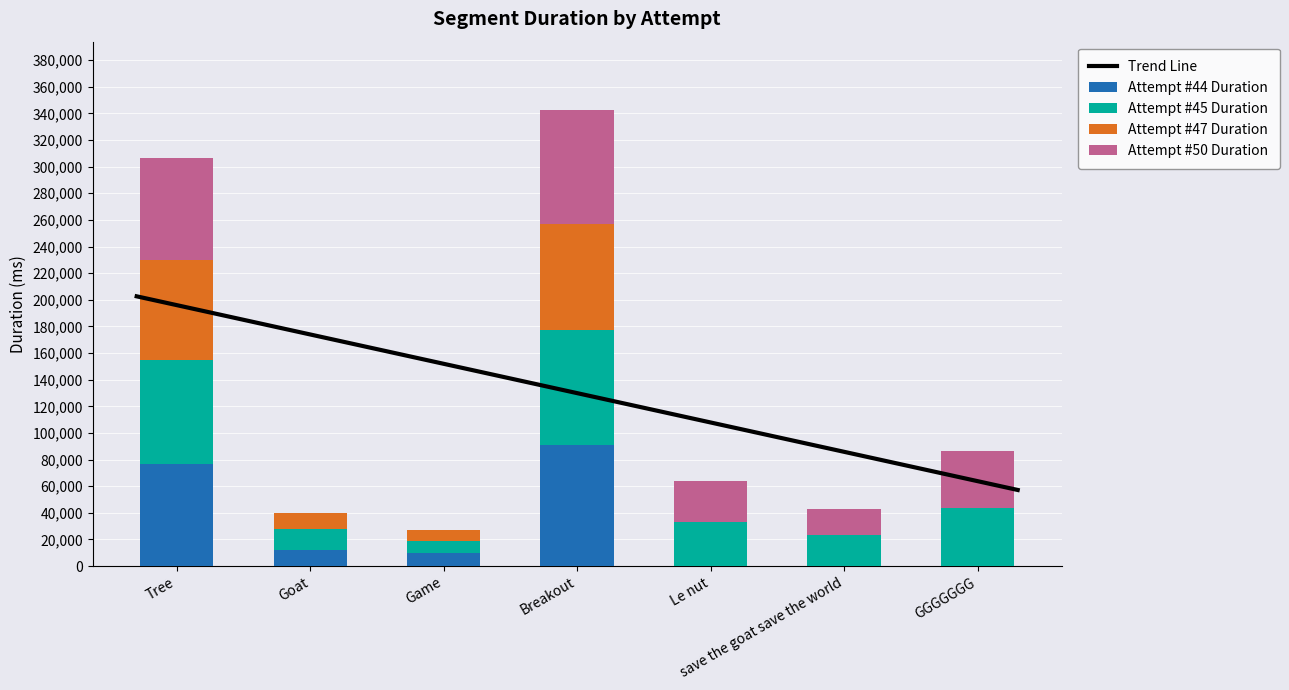

Reading right to left, what are all the values shown in this chart?

Attempt #44 Duration: GGGGGGG=0	save the goat save the world=0	Le nut=0	Breakout=90705	Game=9860	Goat=12380	Tree=76998
Attempt #45 Duration: GGGGGGG=43490	save the goat save the world=23374	Le nut=33192	Breakout=86655	Game=9254	Goat=15273	Tree=78152
Attempt #47 Duration: GGGGGGG=0	save the goat save the world=0	Le nut=0	Breakout=79527	Game=8009	Goat=12529	Tree=74886
Attempt #50 Duration: GGGGGGG=43095	save the goat save the world=19231	Le nut=30873	Breakout=85623	Game=0	Goat=0	Tree=76152